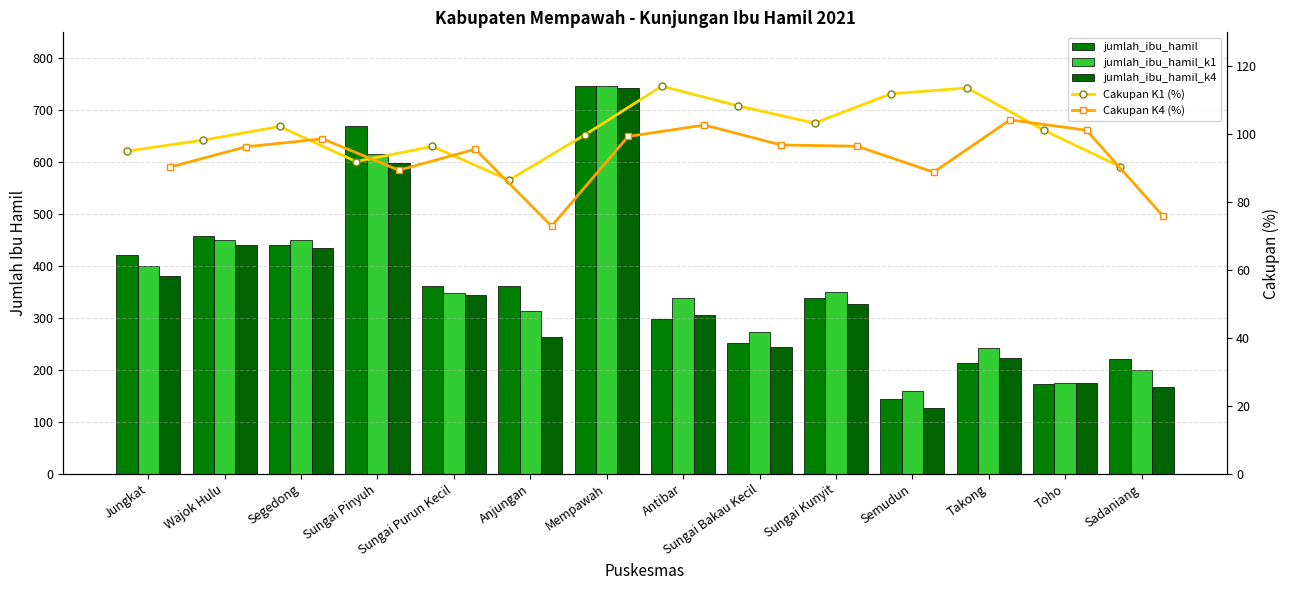

Which category has the highest value across all series?

Mempawah